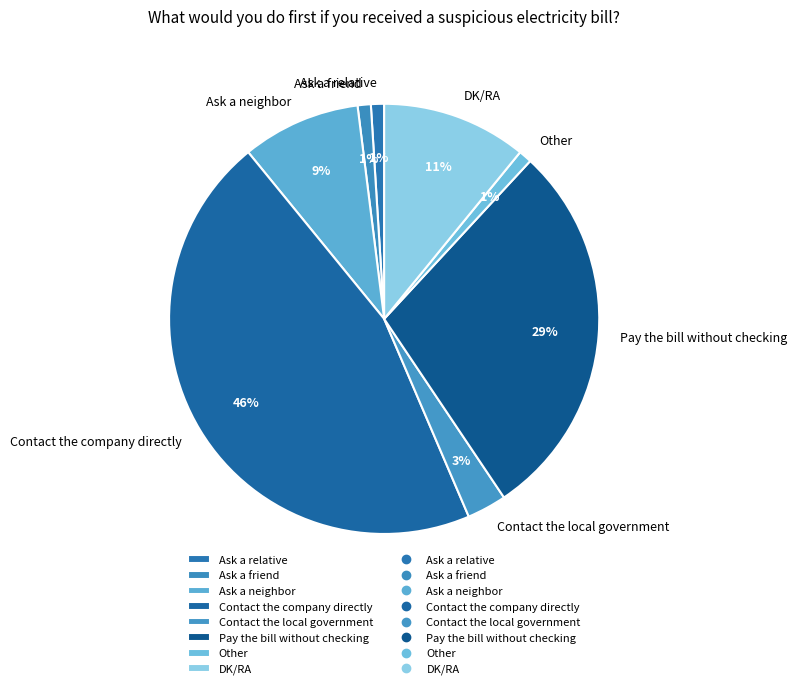

What is the ratio of the value at Contact the company directly to the value at Ask a neighbor?

5.1